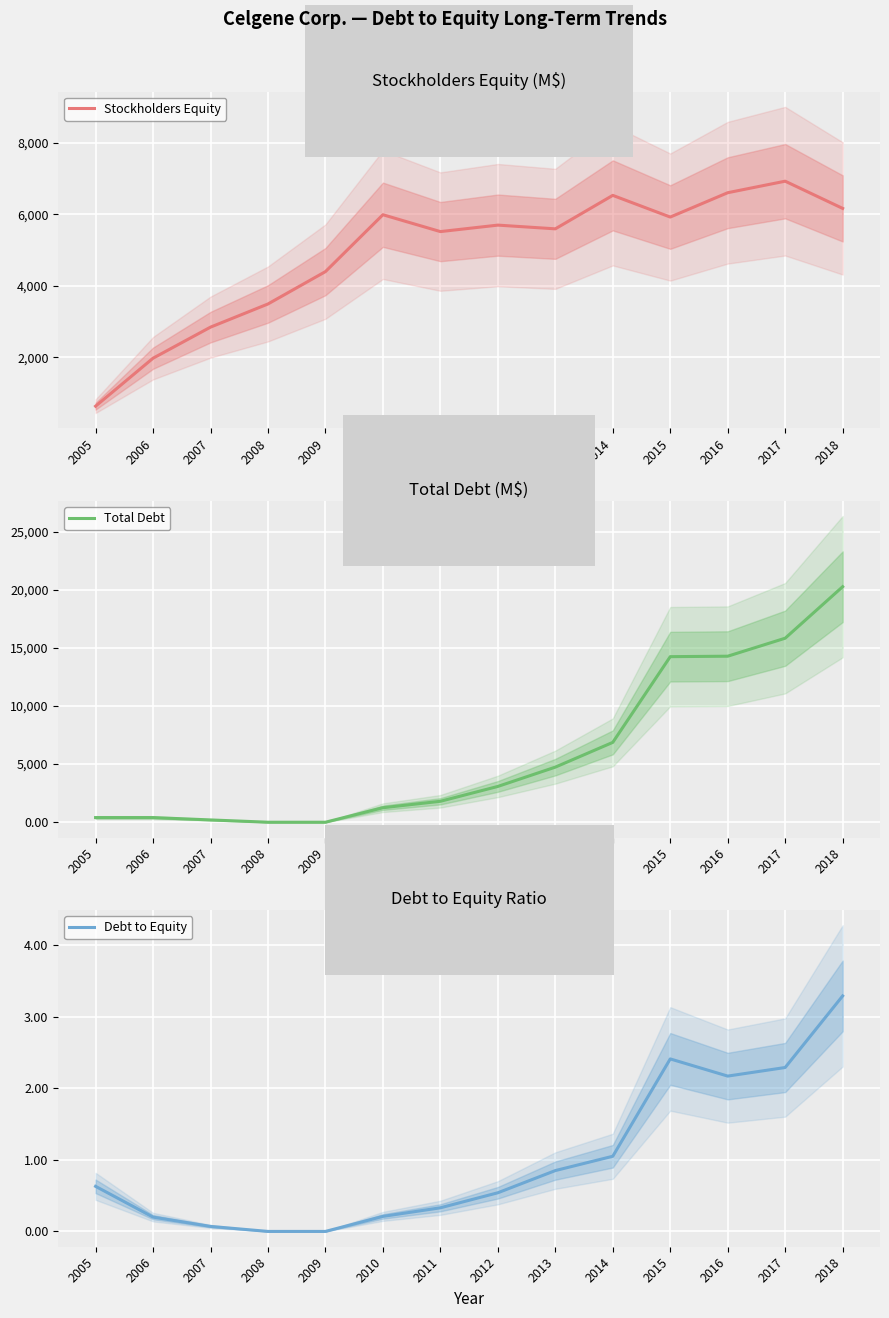

How many data points in Stockholders Equity are above 5694?

6